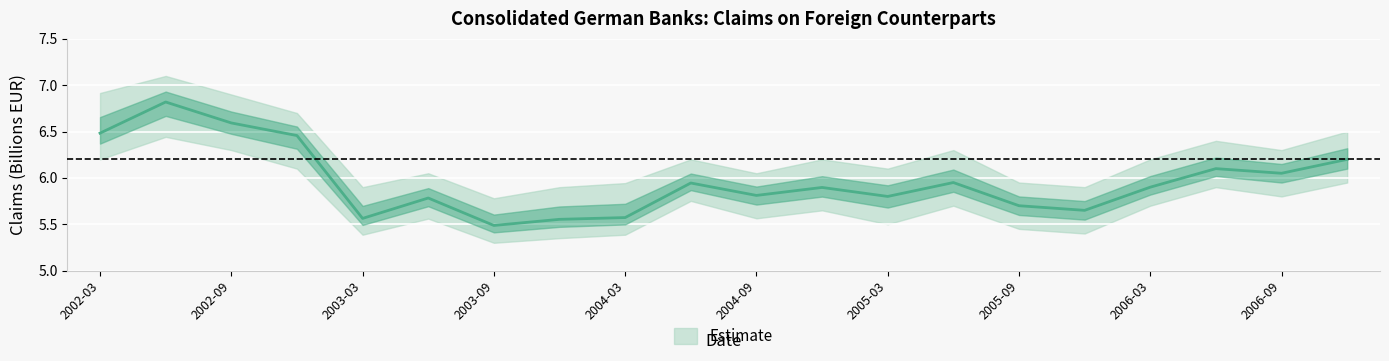

Is the value of Upper Band at 2004-03 greater than the value of Claims (Billions EUR) at 2005-12?

Yes